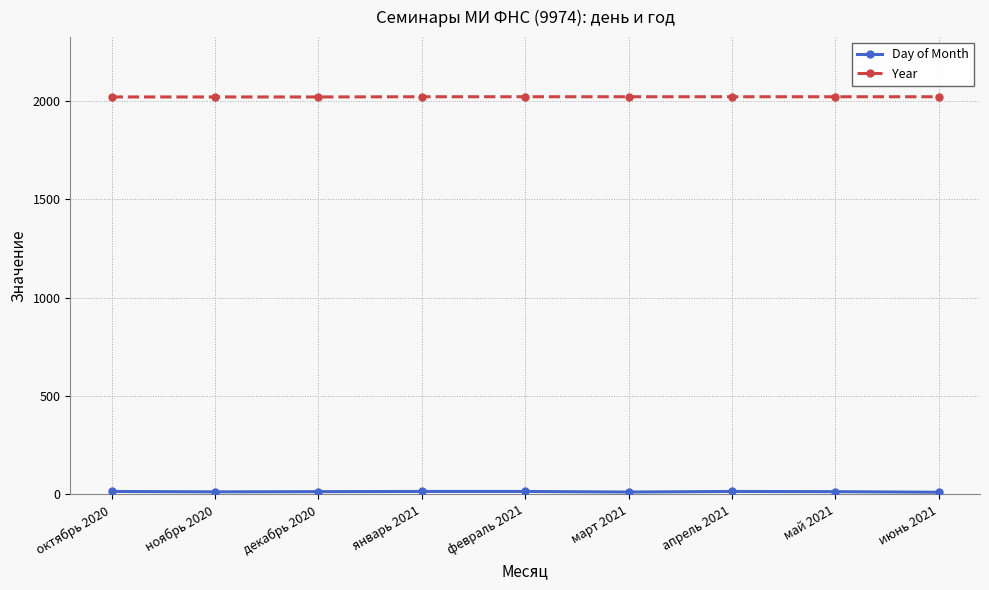

What is the label of the 9th point from the right?

октябрь 2020